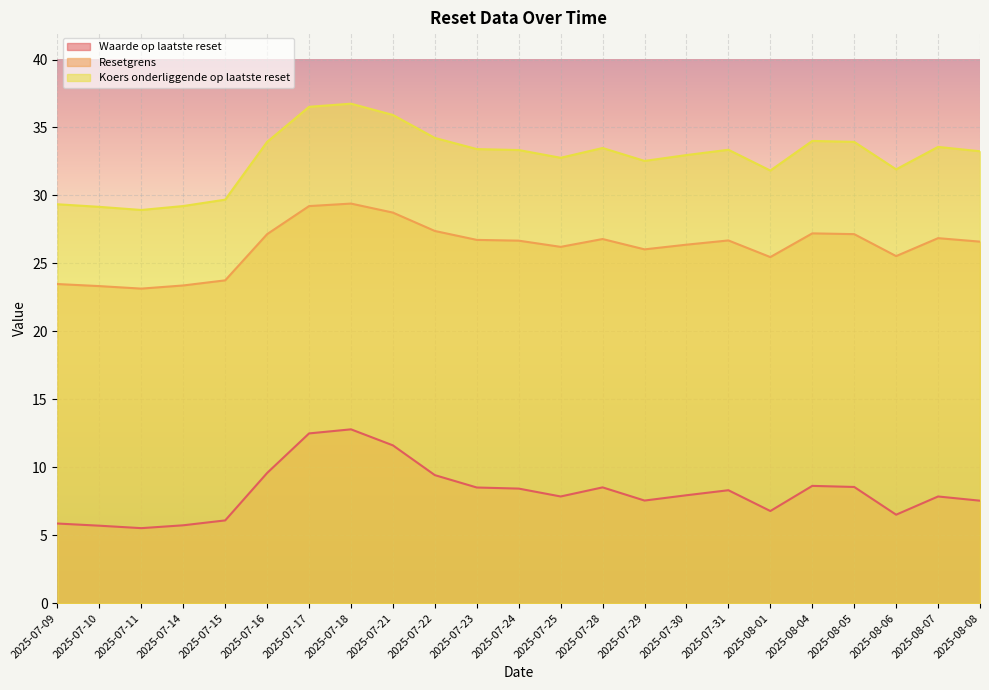

True or false: Resetgrens and Waarde op laatste reset intersect in this chart.

False